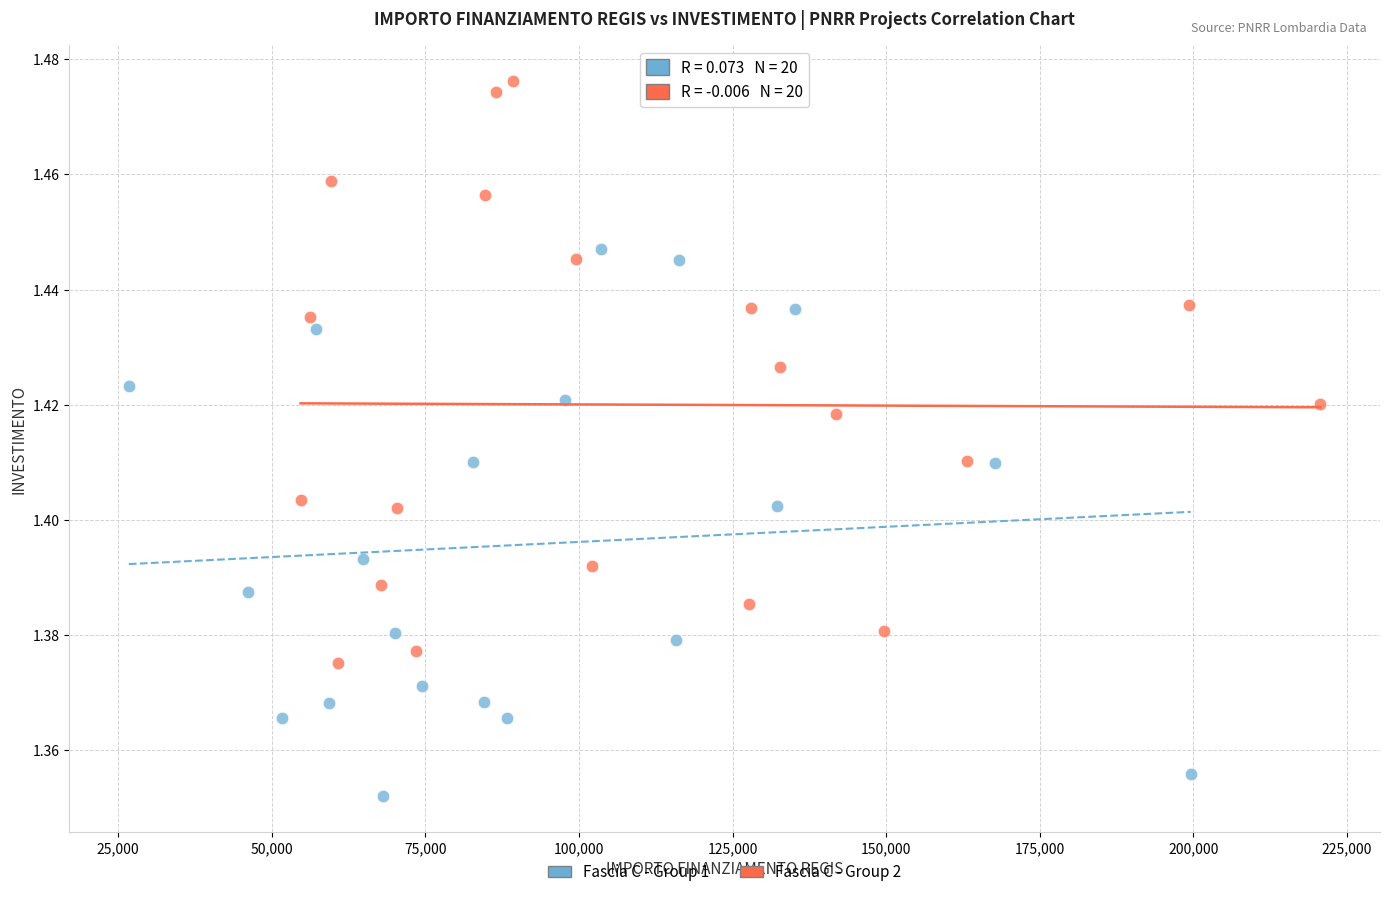

Which series contains the highest Y value?

Fascia C - Group 2